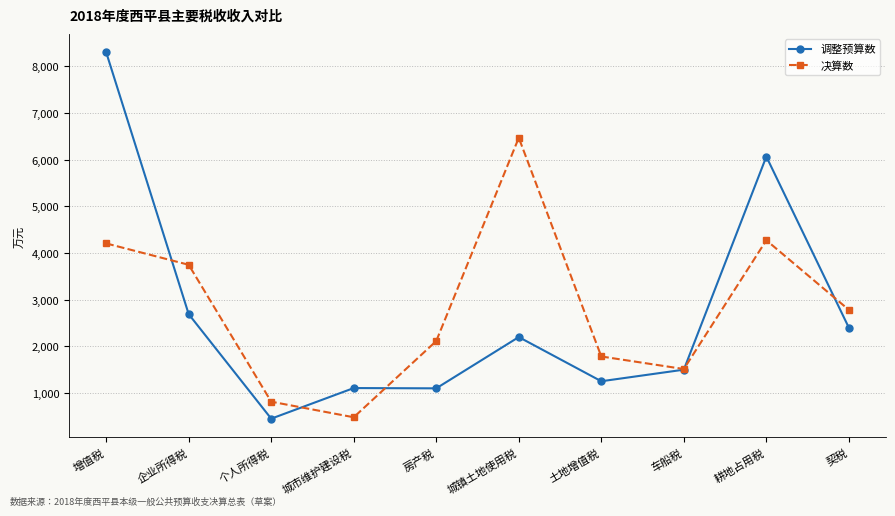

Which series changed the most between 个人所得税 and 城镇土地使用税?

决算数